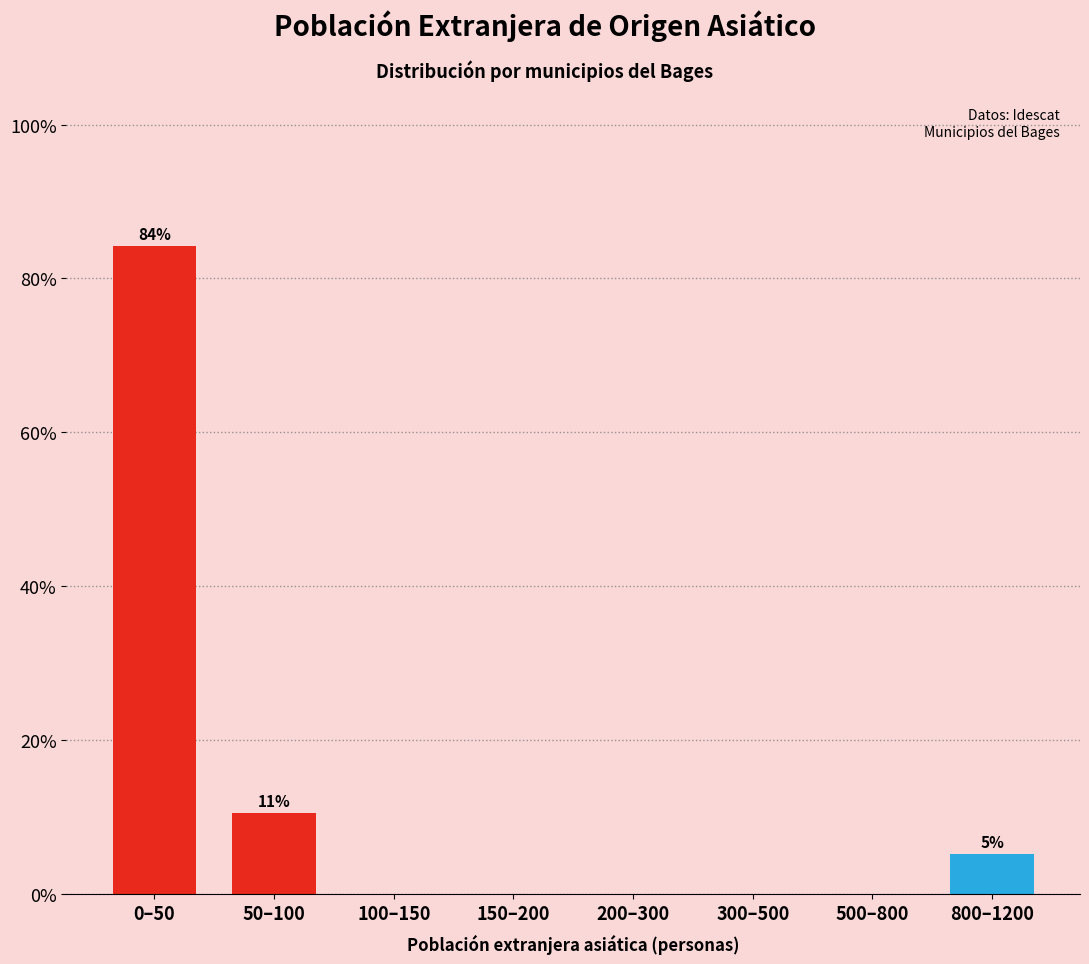

Reading left to right, transcribe all the data shown in this chart.

0–50=84.2	50–100=10.5	100–150=0.0	150–200=0.0	200–300=0.0	300–500=0.0	500–800=0.0	800–1200=5.3